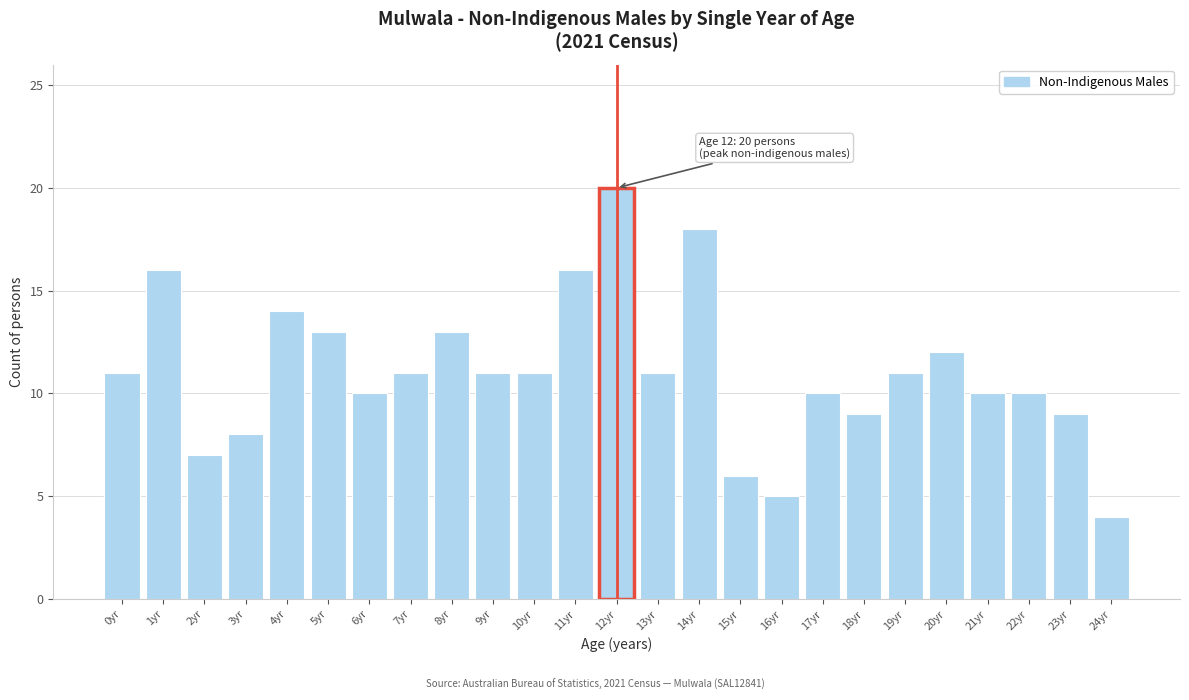

Reading right to left, what are all the values shown in this chart?

24yr=4	23yr=9	22yr=10	21yr=10	20yr=12	19yr=11	18yr=9	17yr=10	16yr=5	15yr=6	14yr=18	13yr=11	12yr=20	11yr=16	10yr=11	9yr=11	8yr=13	7yr=11	6yr=10	5yr=13	4yr=14	3yr=8	2yr=7	1yr=16	0yr=11